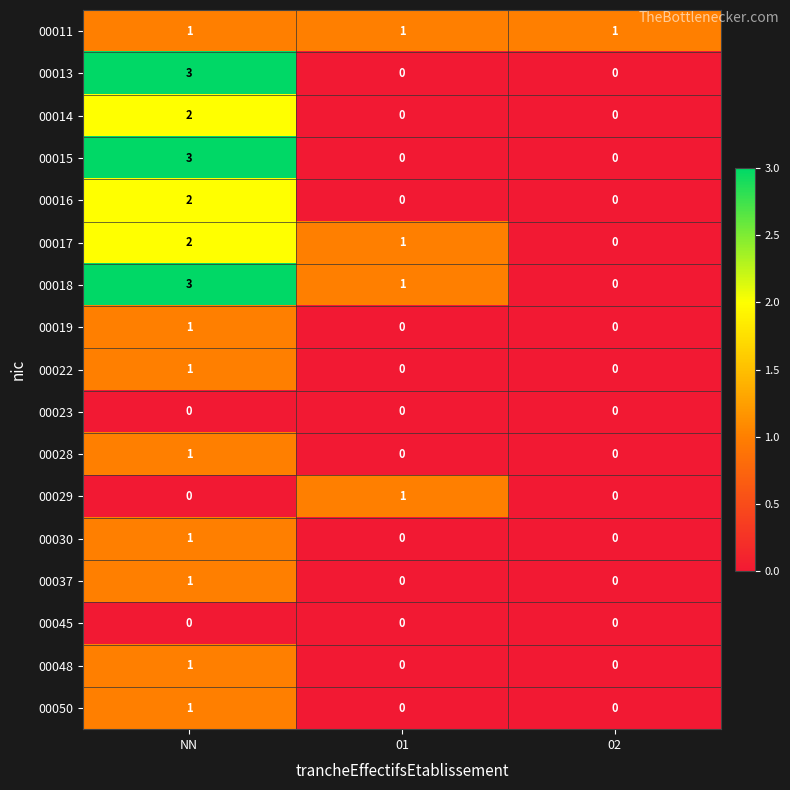

What is the greatest value displayed?

3